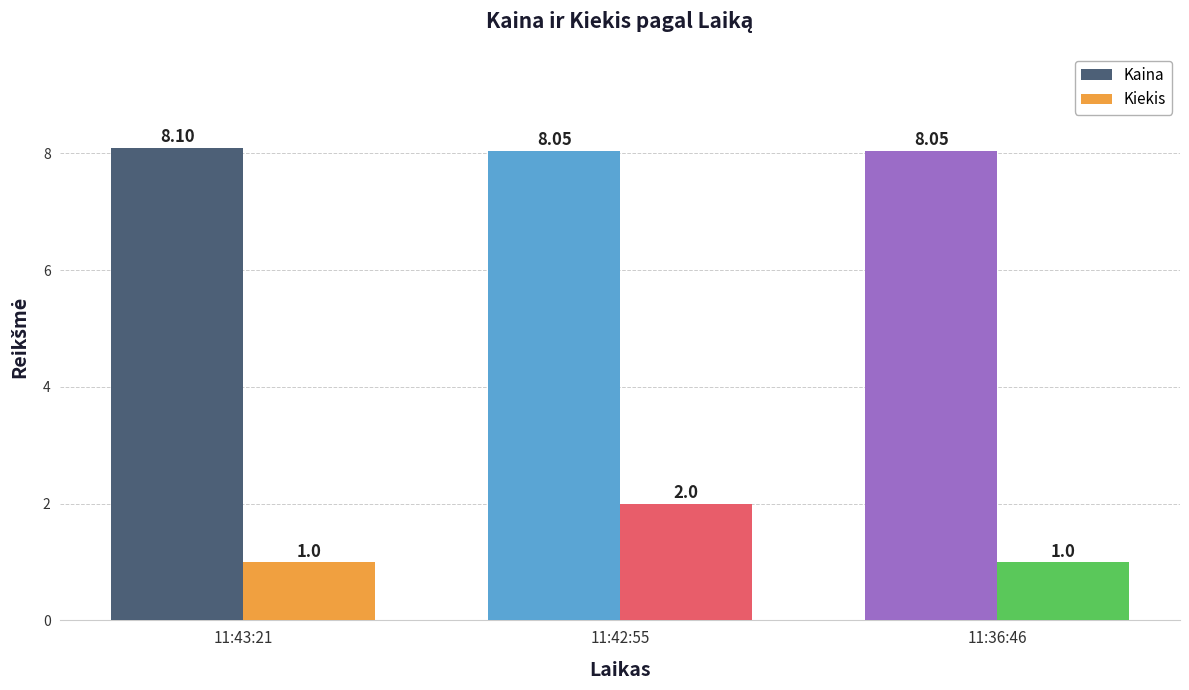

How many Kiekis values are between 1 and 2?

3